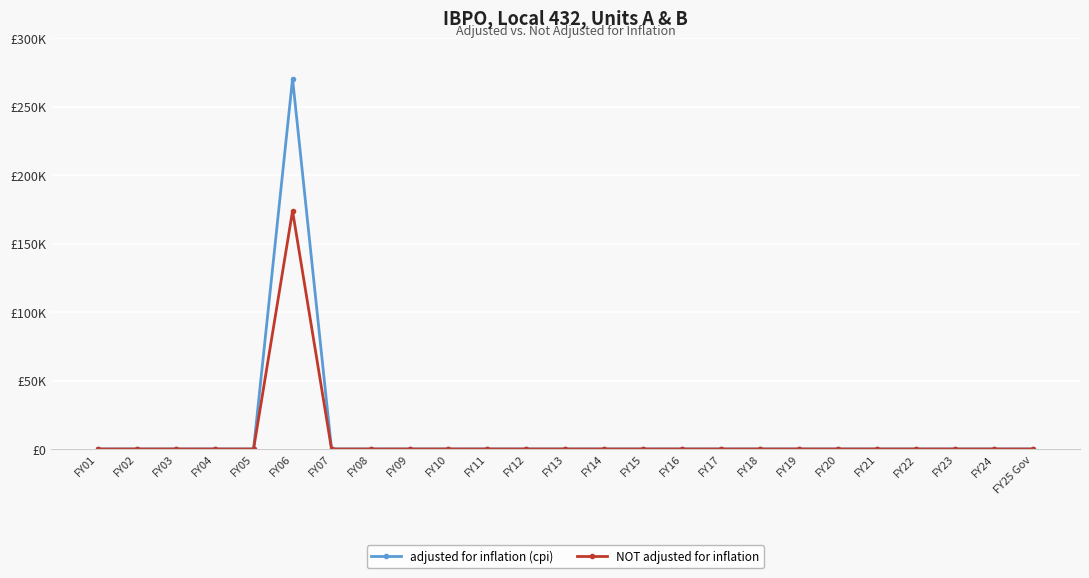

What are all the series names shown in the legend?

adjusted for inflation (cpi), NOT adjusted for inflation